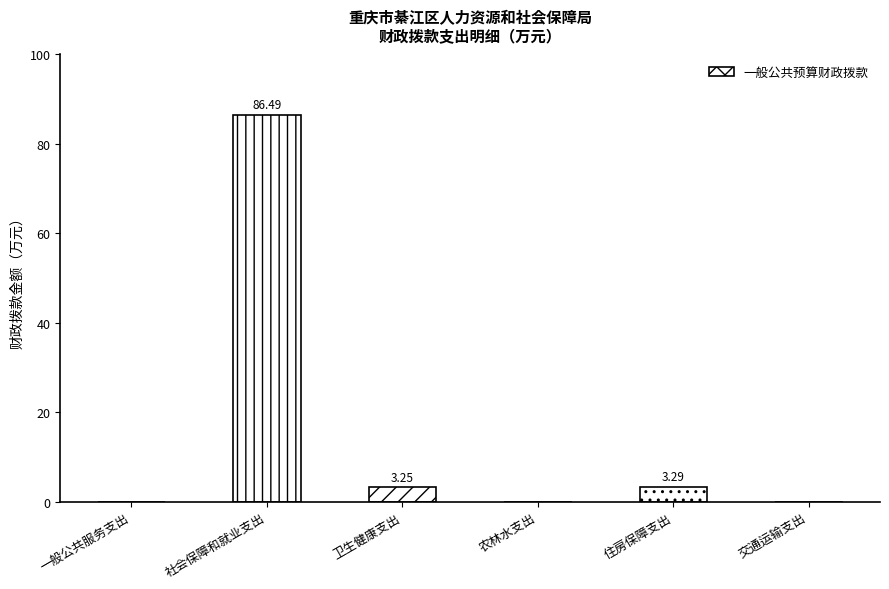

Which category has the lowest value across all series?

一般公共服务支出